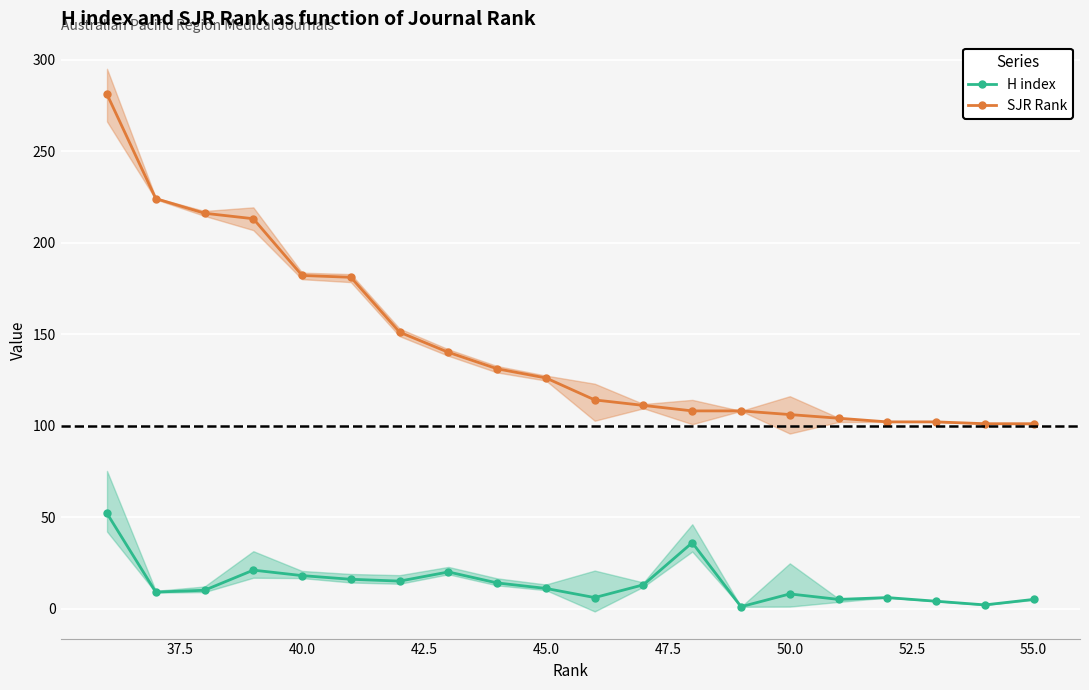

What is the lowest value of the SJR Rank series?

101